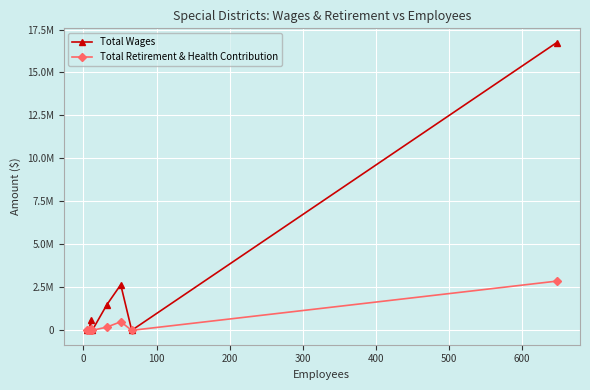

List the series in order of their peak value, lowest first.

Total Retirement & Health Contribution, Total Wages